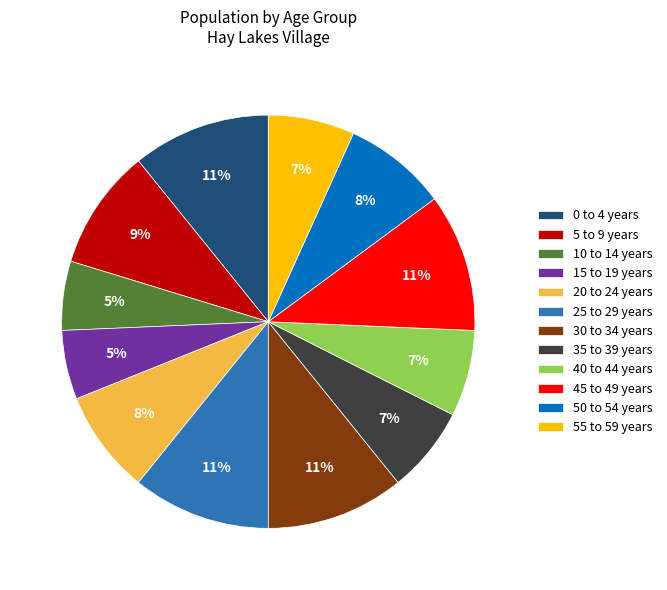

Between 55 to 59 years and 5 to 9 years, which is larger?

5 to 9 years